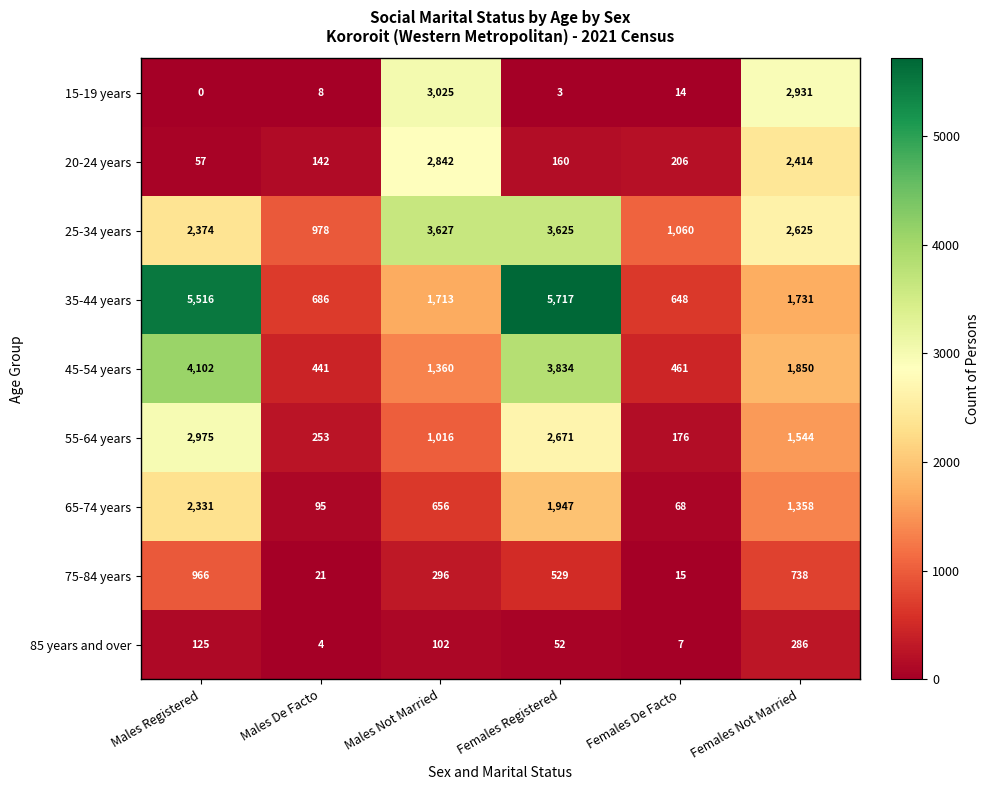

What is the difference between the maximum and minimum values in the 45-54 years series?

3661